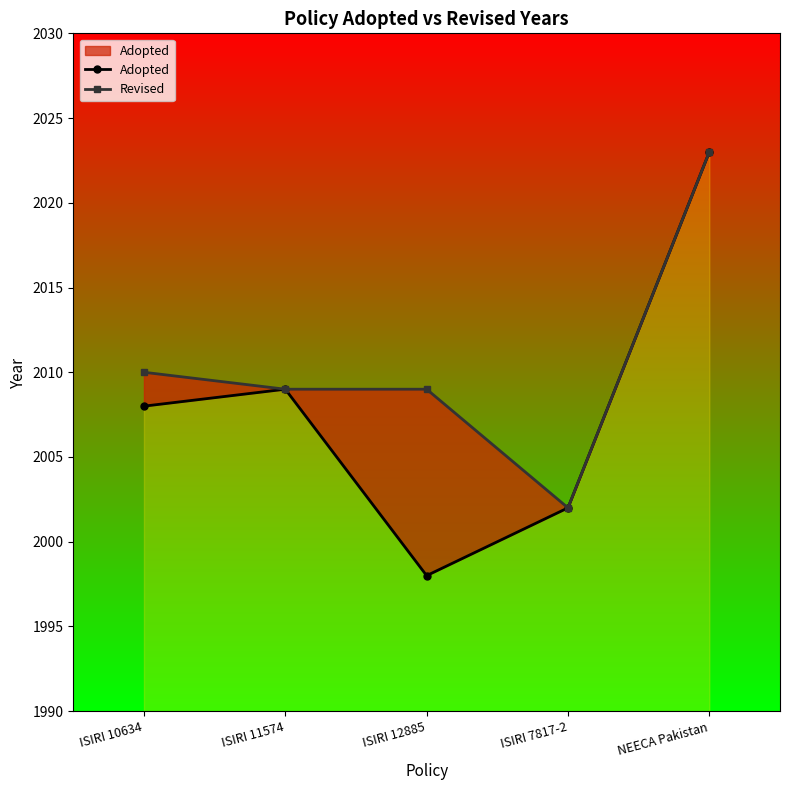

What is the difference between the second highest and second lowest values in the Revised series?

1